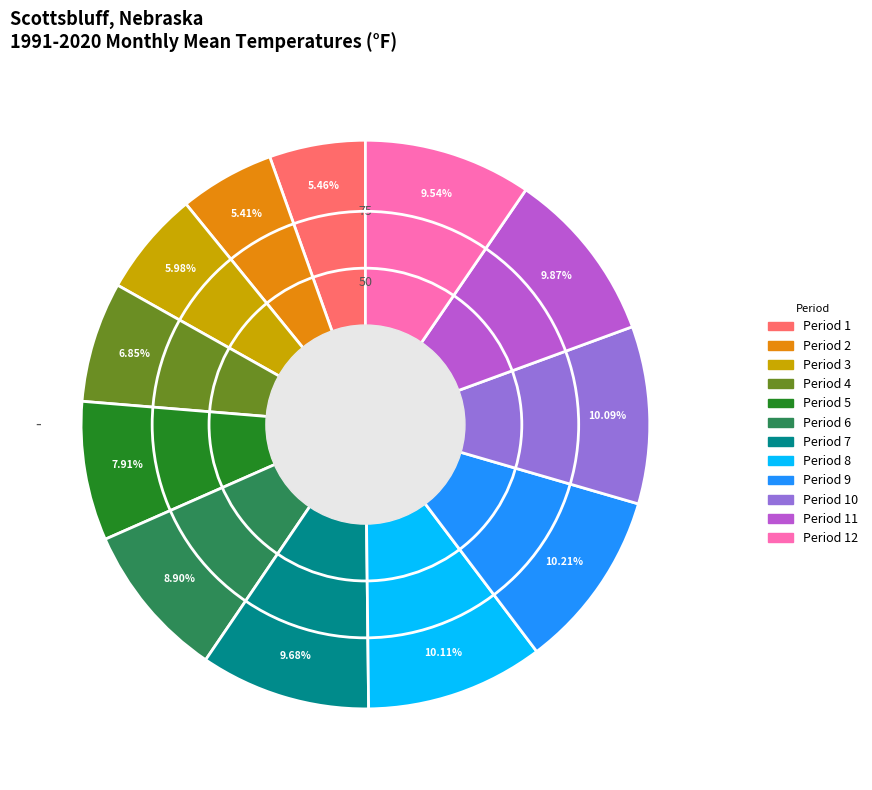

Does any single category account for the majority?

No